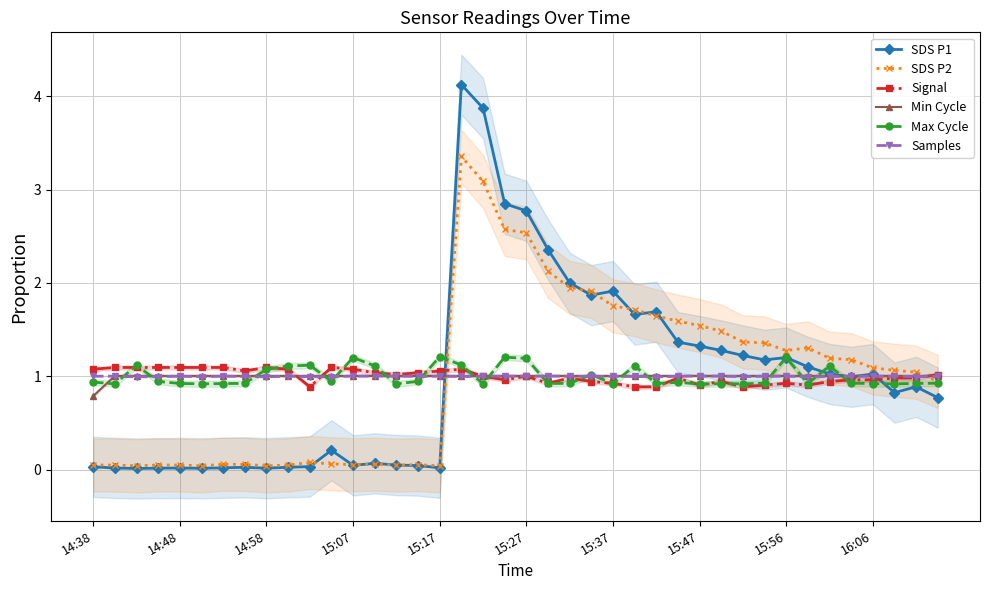

Is it true that Signal equals 1.0 at 15:27?

True